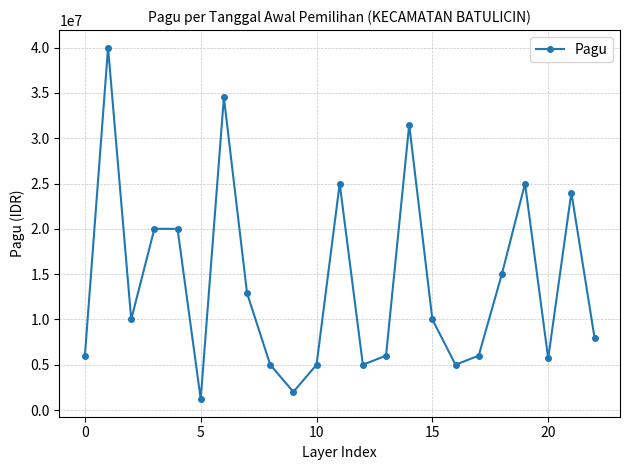

How many lines are shown in the chart?

1